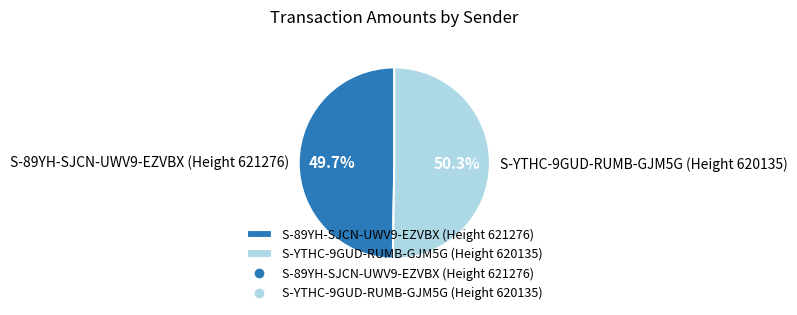

To the nearest percent, what is the combined percentage of S-YTHC-9GUD-RUMB-GJM5G (Height 620135) and S-89YH-SJCN-UWV9-EZVBX (Height 621276)?

100%